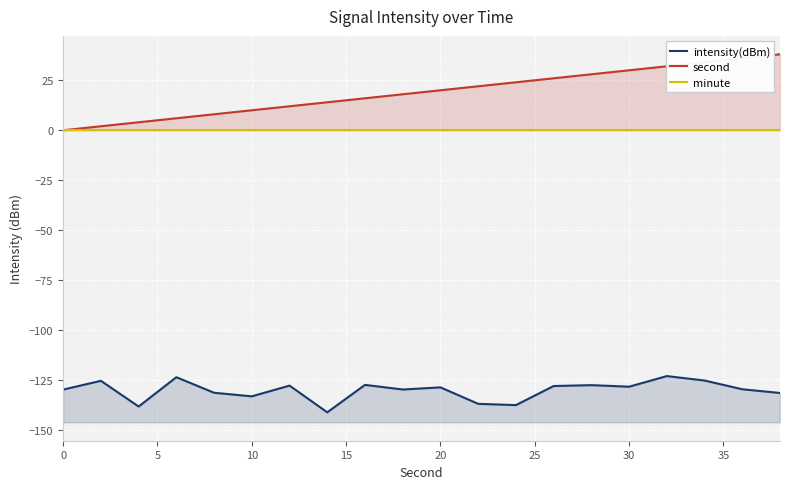

True or false: second and minute cross at least once.

False